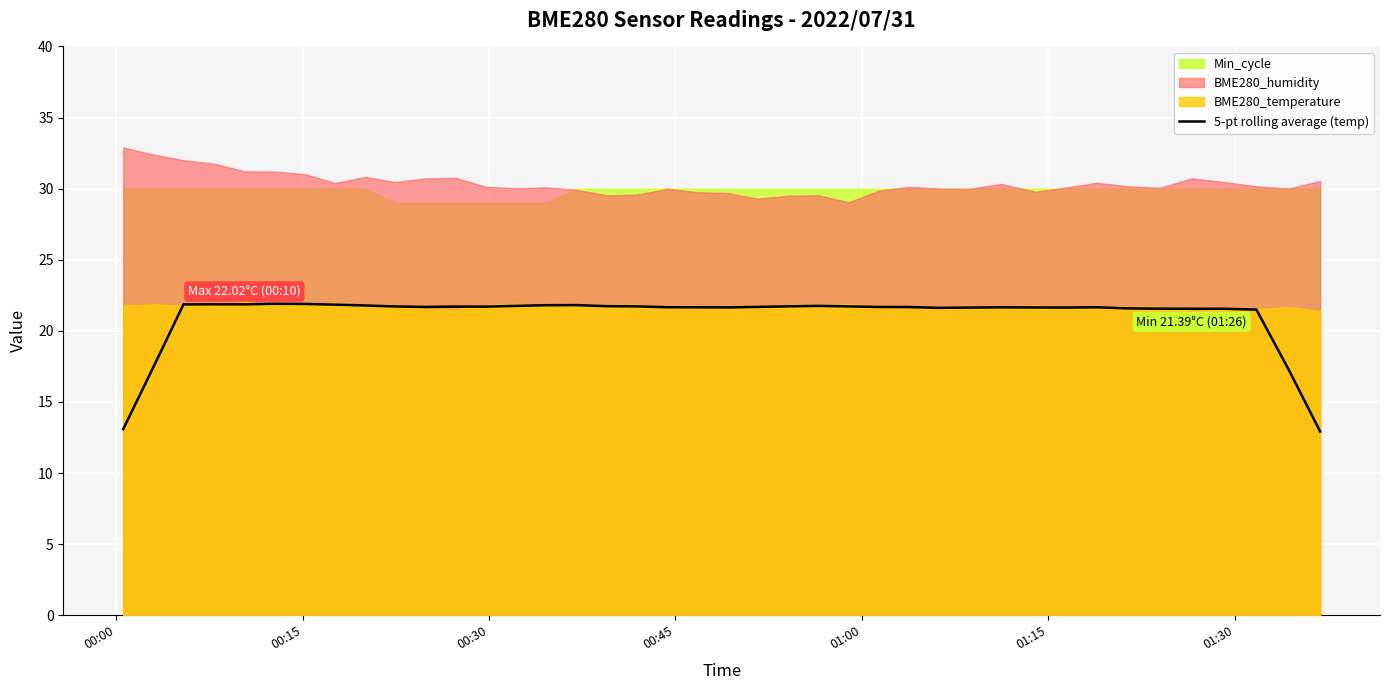

What is the lowest value of the 5-pt rolling average (temp) series?

12.9